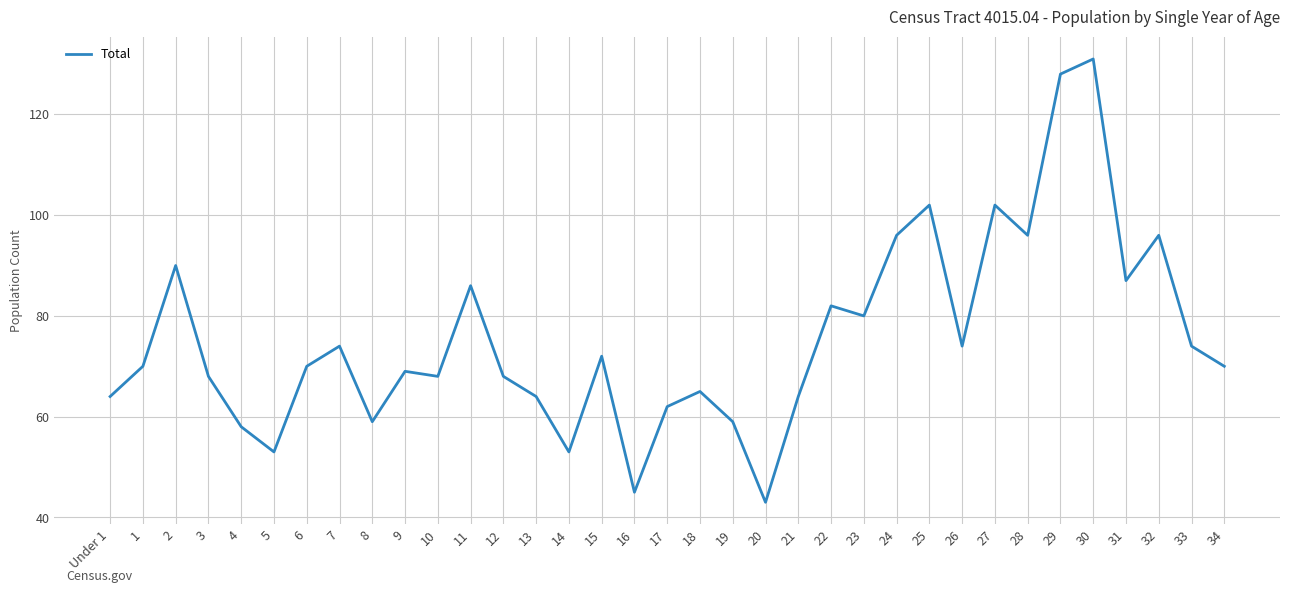

What is the sum of the values at 8 and 21?

123